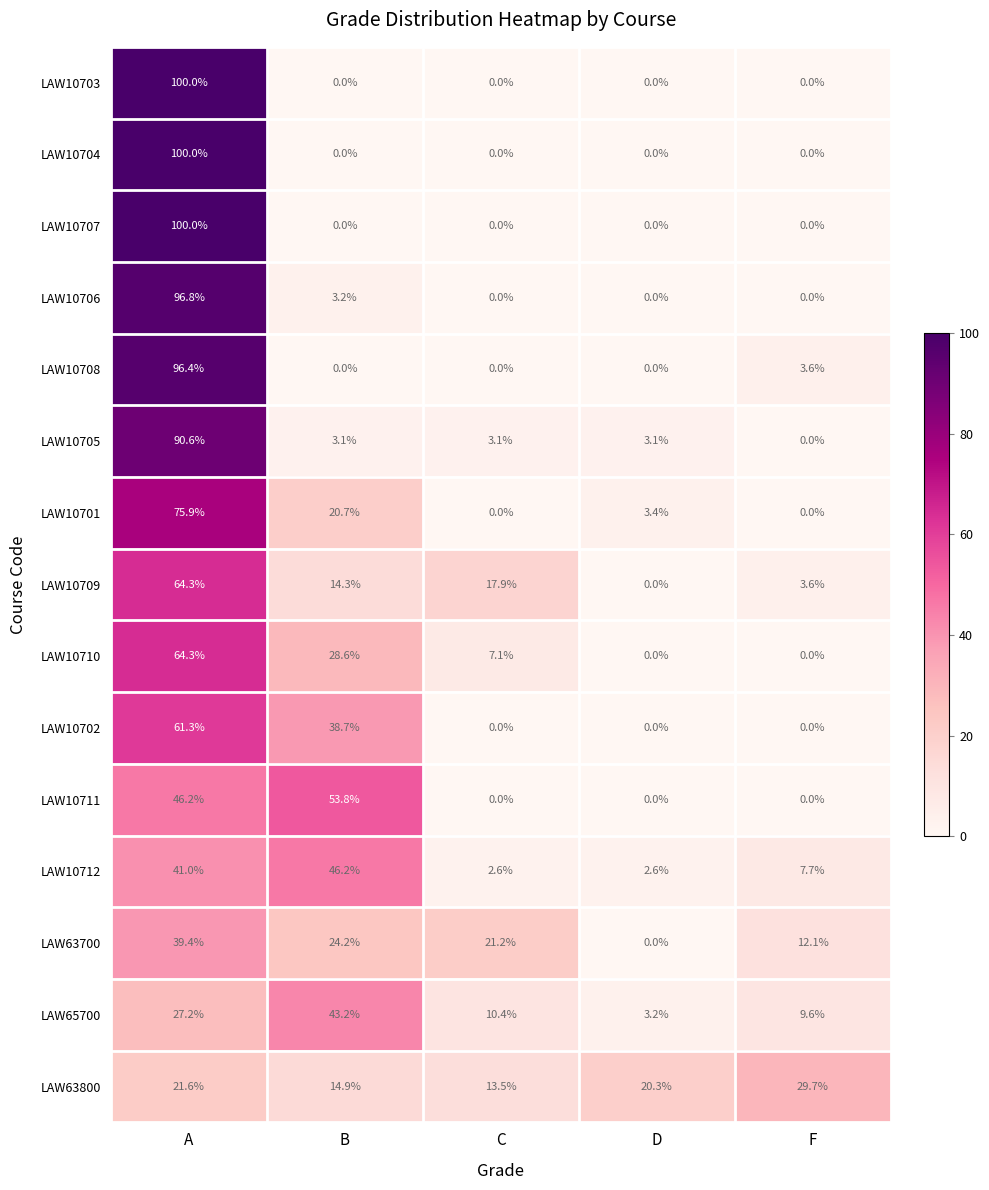

At which label does LAW63700 reach its minimum?

D